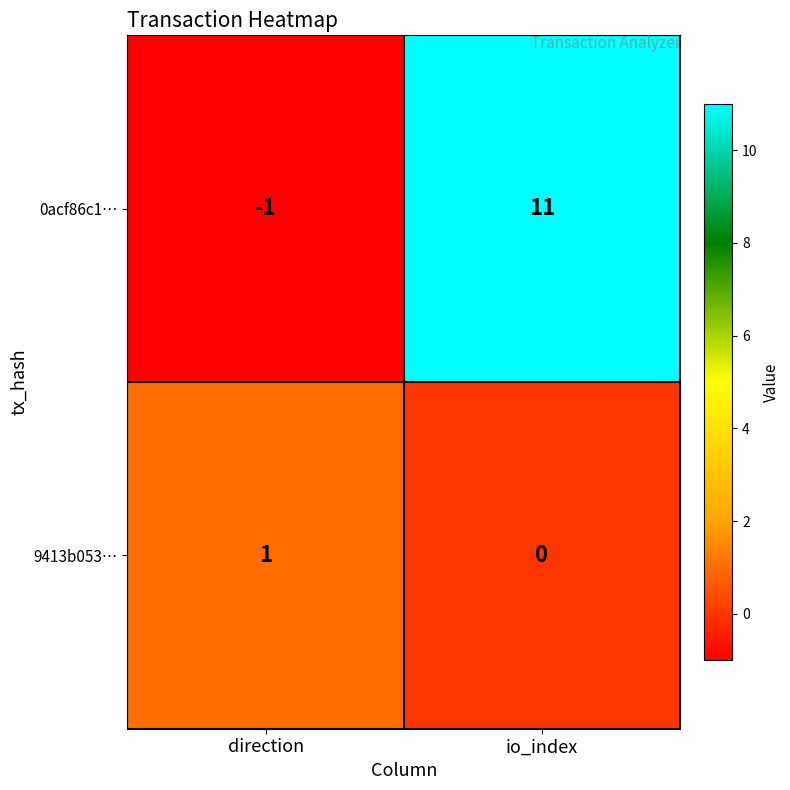

What is the smallest value displayed?

-1